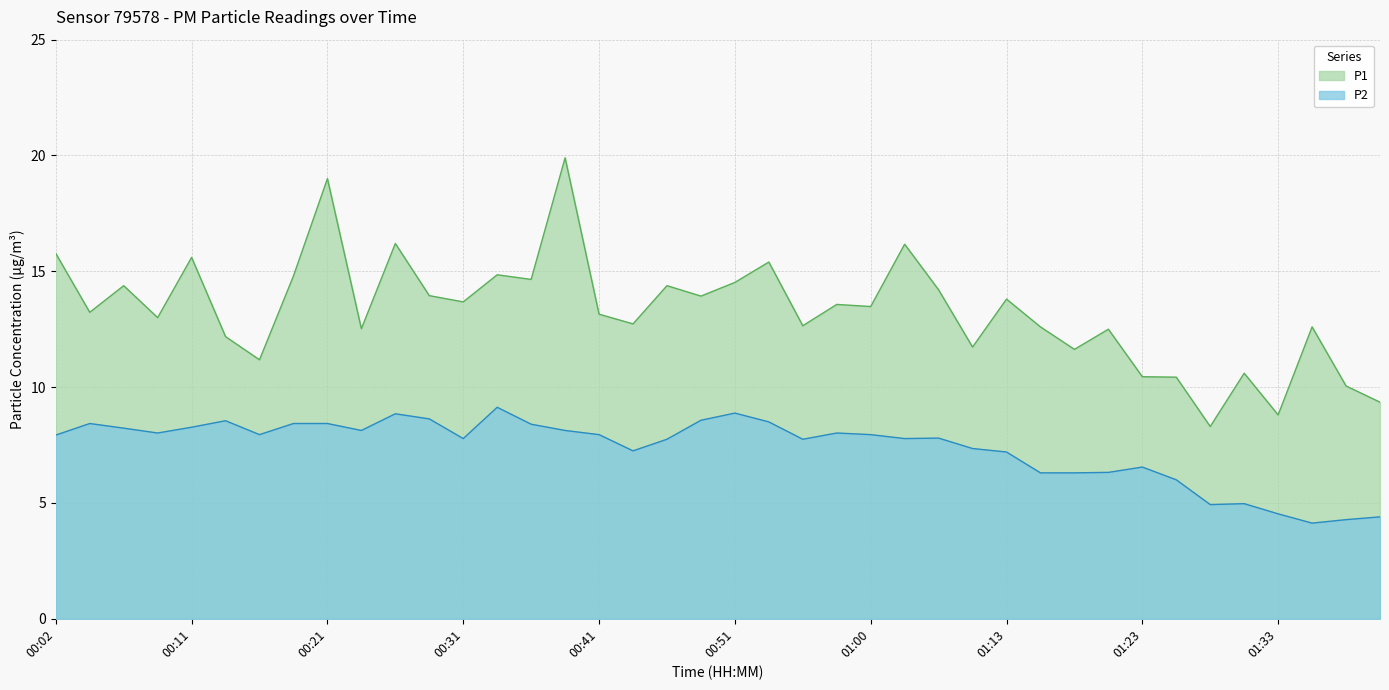

What is the minimum value for P1?

8.3